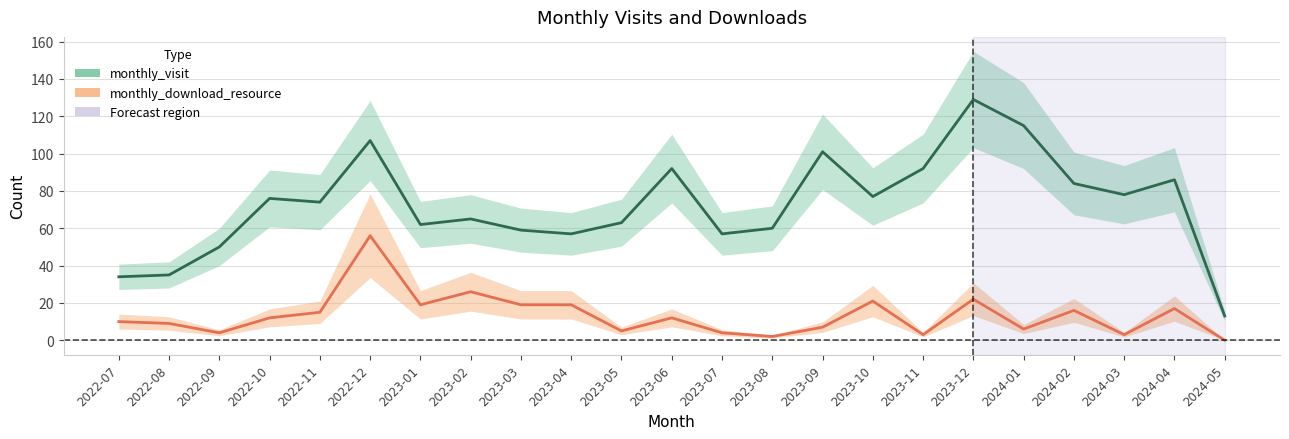

At which label does monthly_visit reach its peak?

2023-12